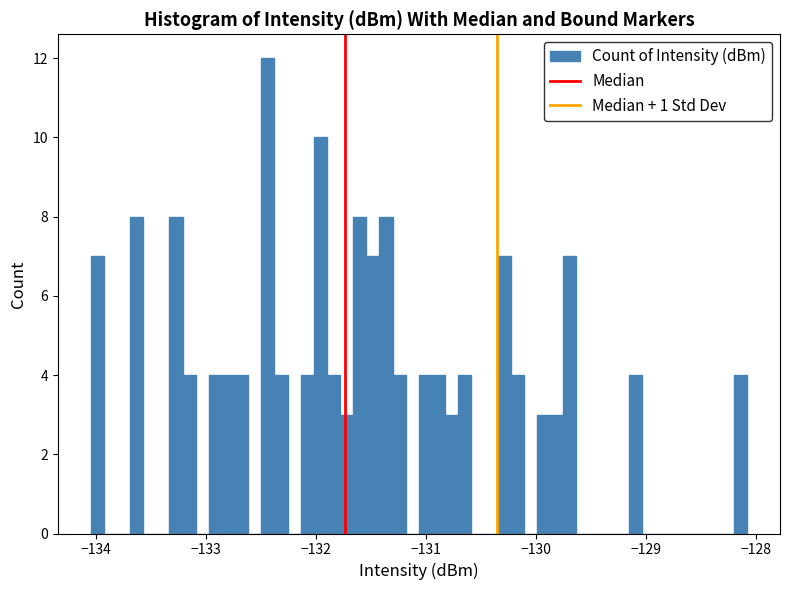

Read against the x-axis, roughly where is the centre of the tallest bar?

-132.4